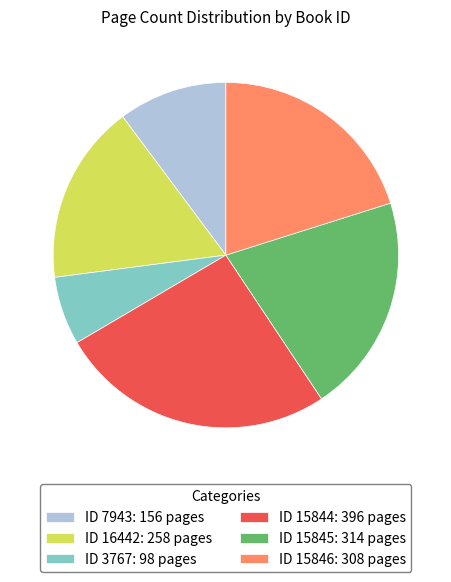

Is the sum of ID 15845: 314 pages and ID 3767: 98 pages greater than half?

No